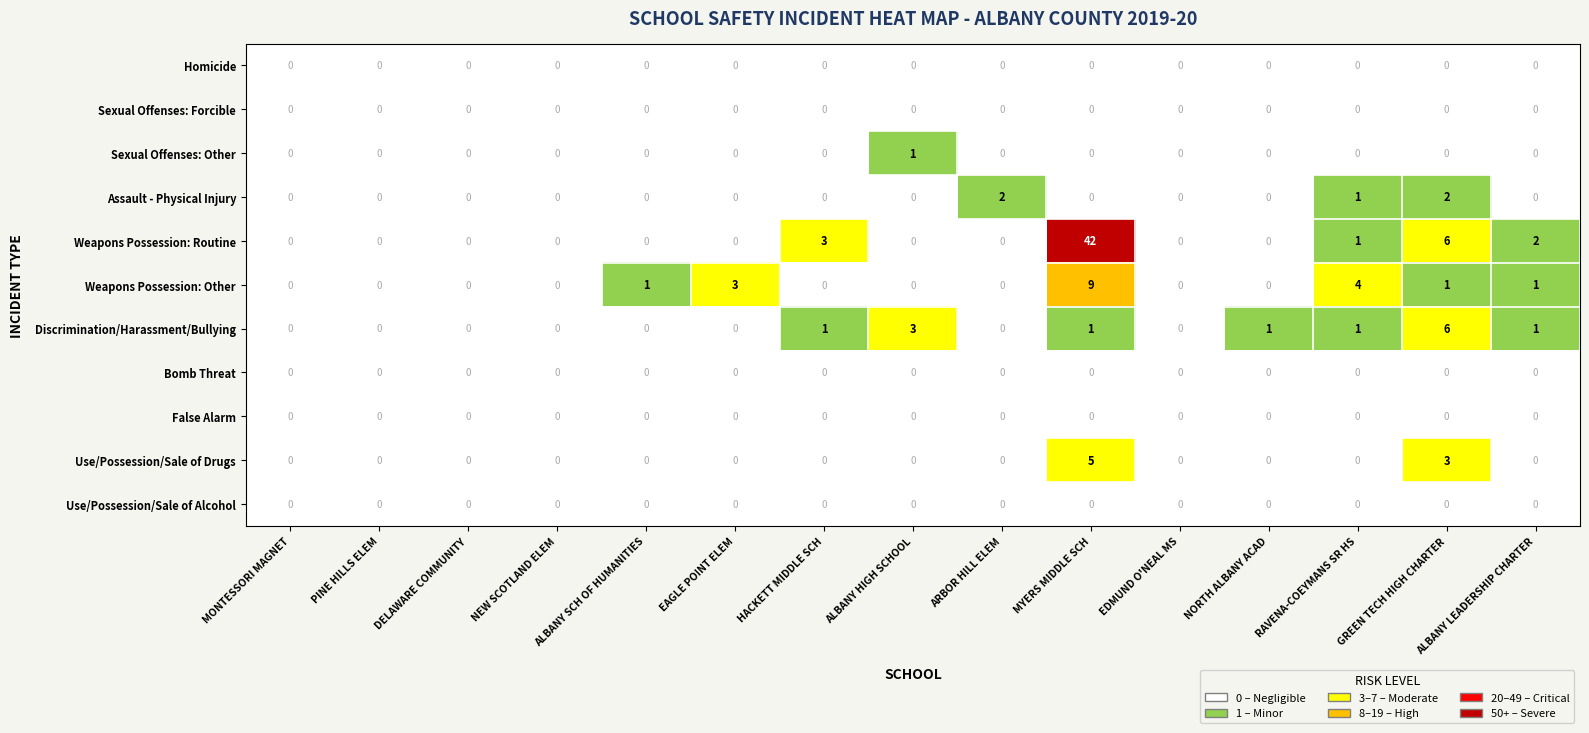

Which series has the largest range (max minus min)?

Weapons Possession: Routine